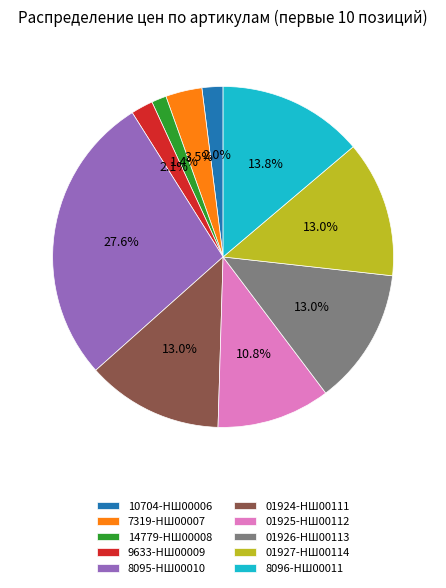

Between 7319-НШ00007 and 01927-НШ00114, which is larger?

01927-НШ00114